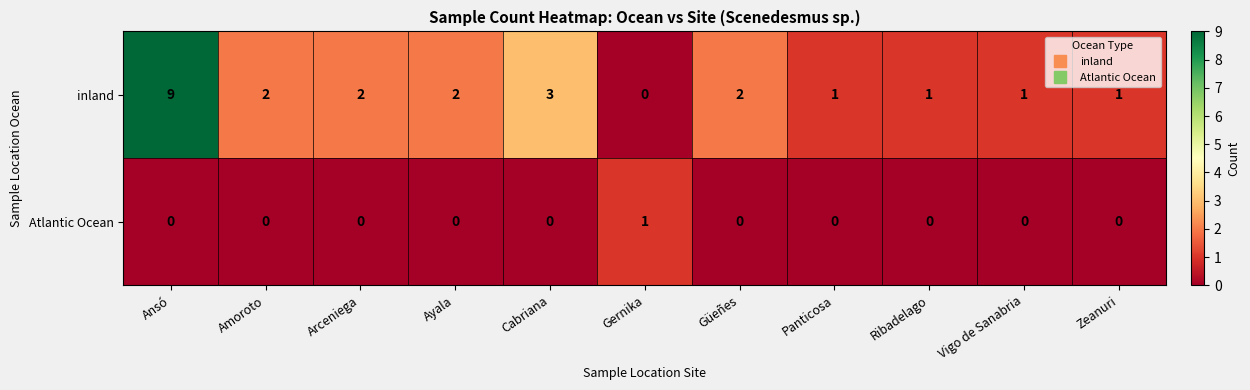

Is it true that Atlantic Ocean equals 0 at Panticosa?

True